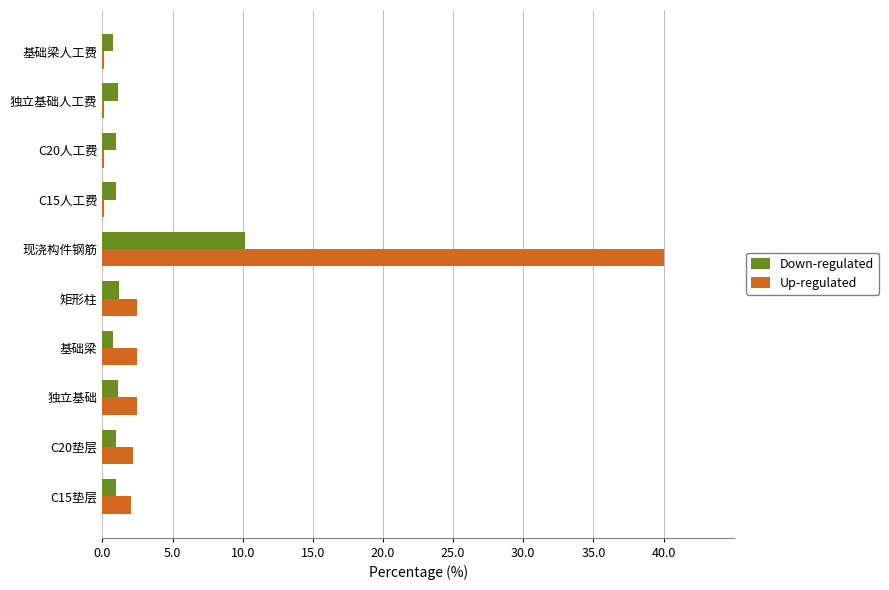

What is the maximum value for Up-regulated?

40.0